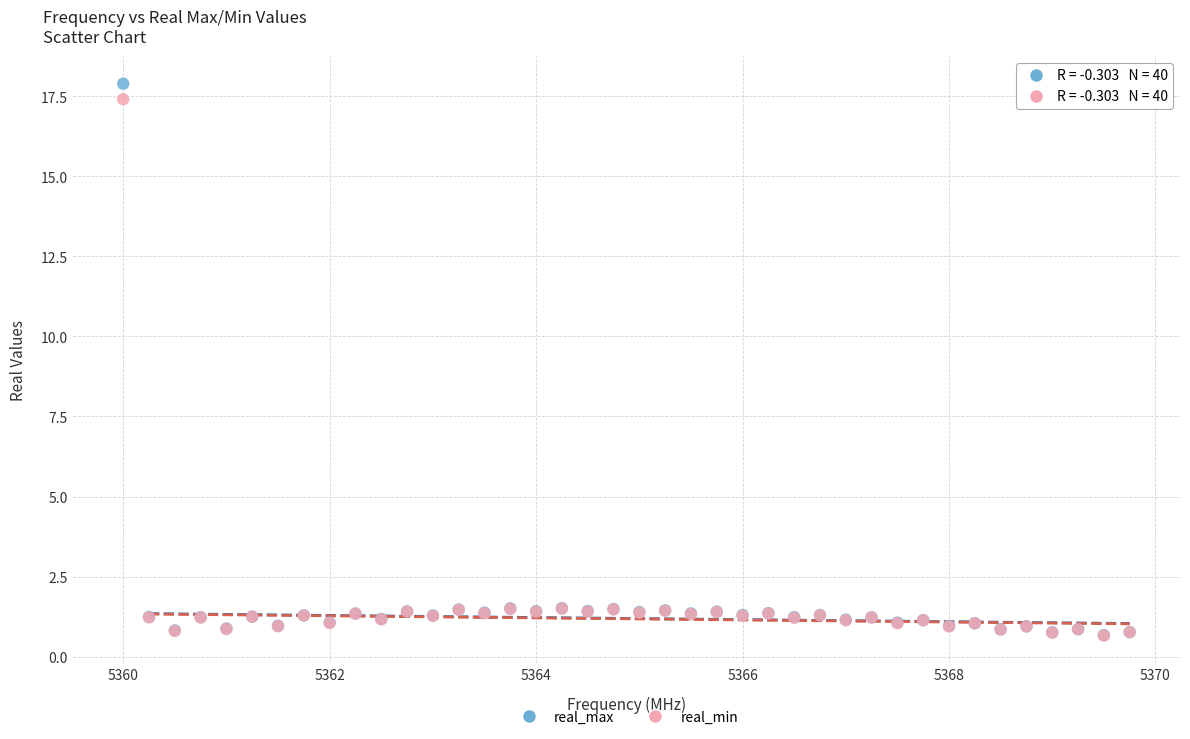

What are all the series names shown in the legend?

real_max, real_min